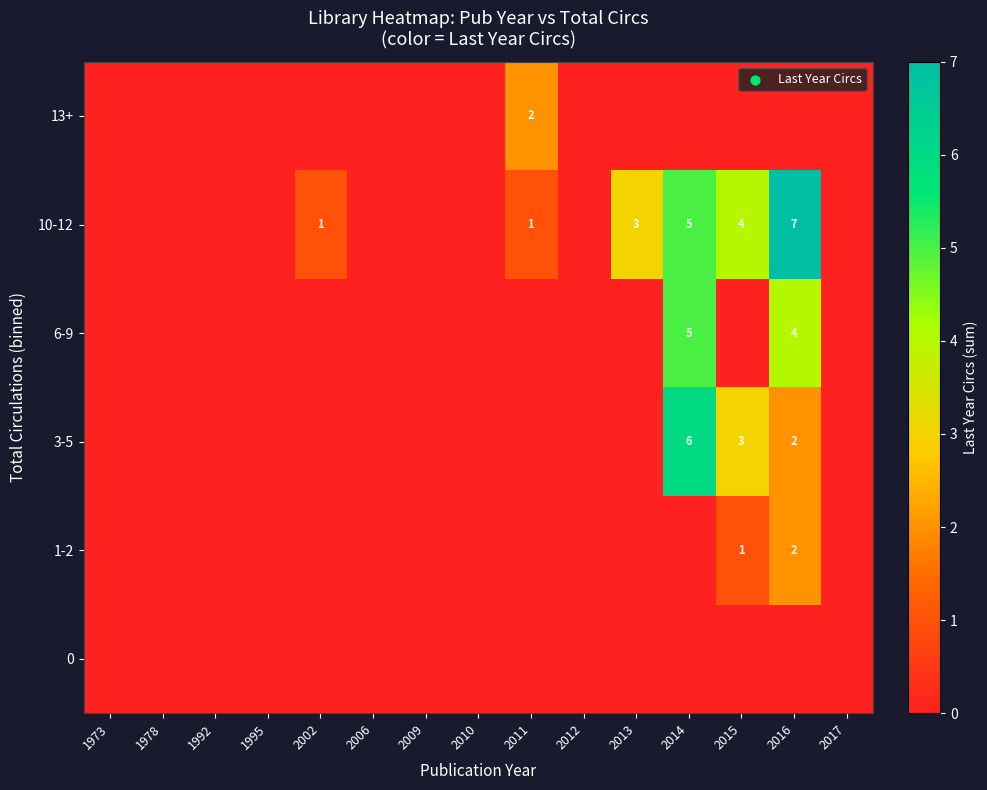

At which label is 0 closest to 0?

1973